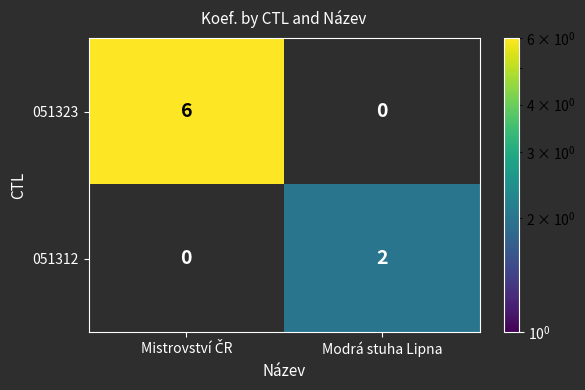

List the series in order of their peak value, lowest first.

051312, 051323